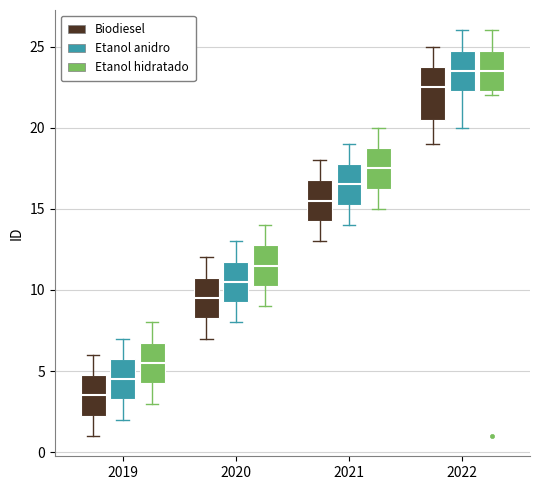

Which box has the lowest median line?

2019 (Biodiesel)